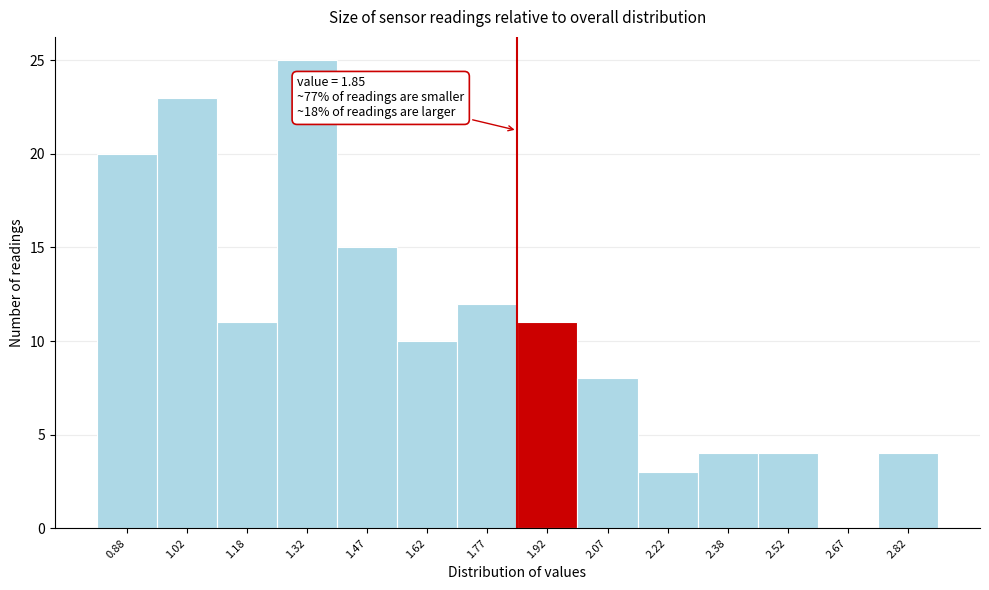

Which range on the x-axis has the tallest bar?

1.25 to 1.40